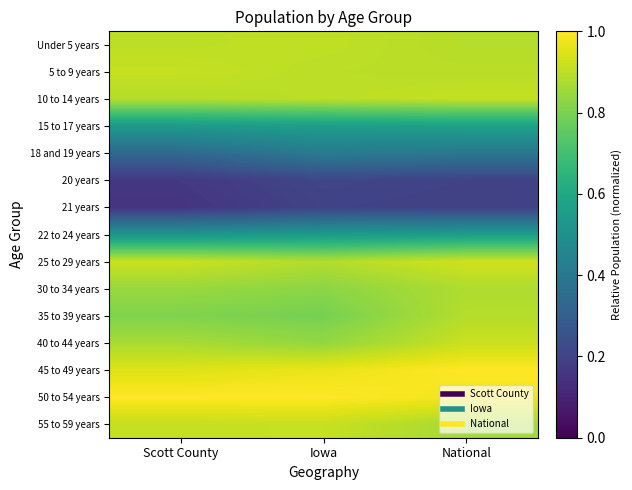

At which category does the chart reach its peak across all series?

National